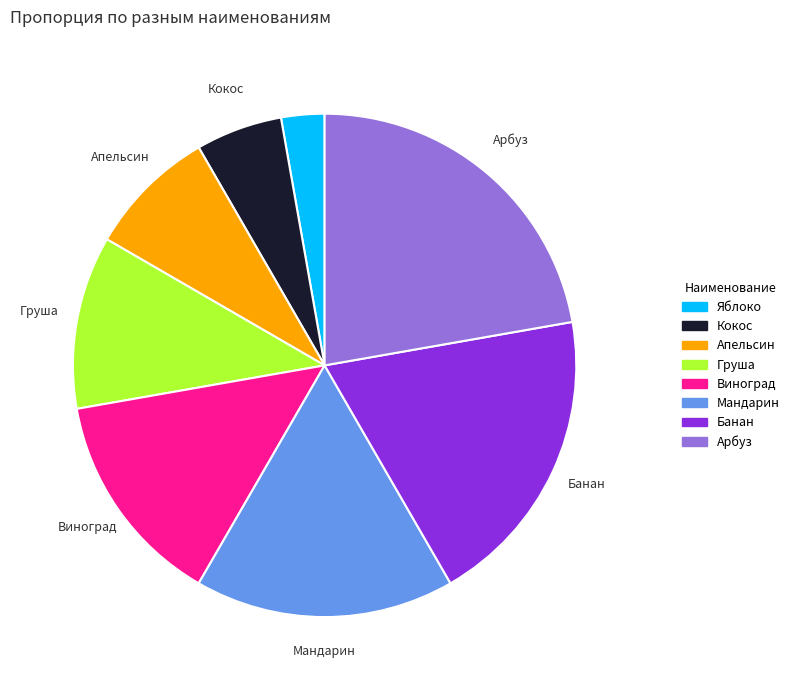

Which has a higher value, Груша or Апельсин?

Груша